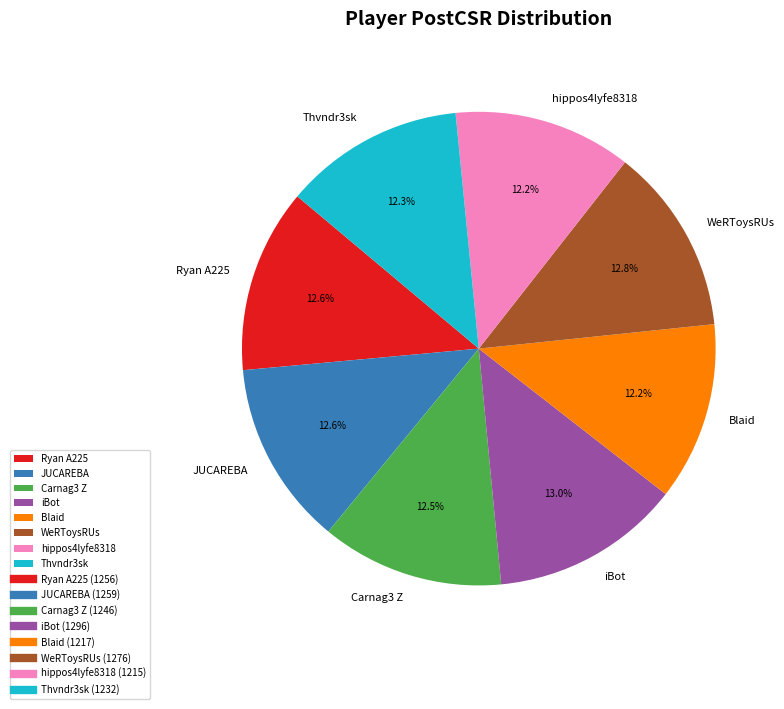

Is there a majority slice in this chart?

No